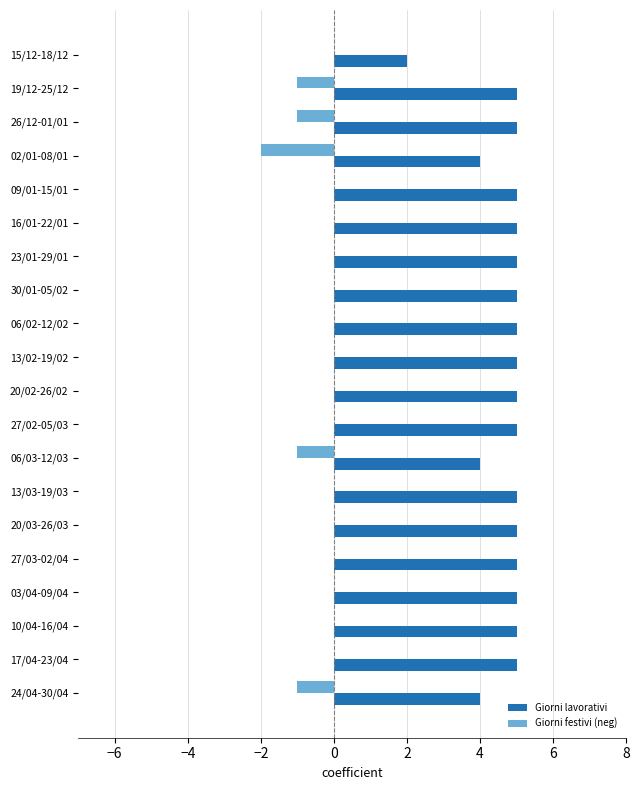

What is the maximum value for Giorni lavorativi?

5